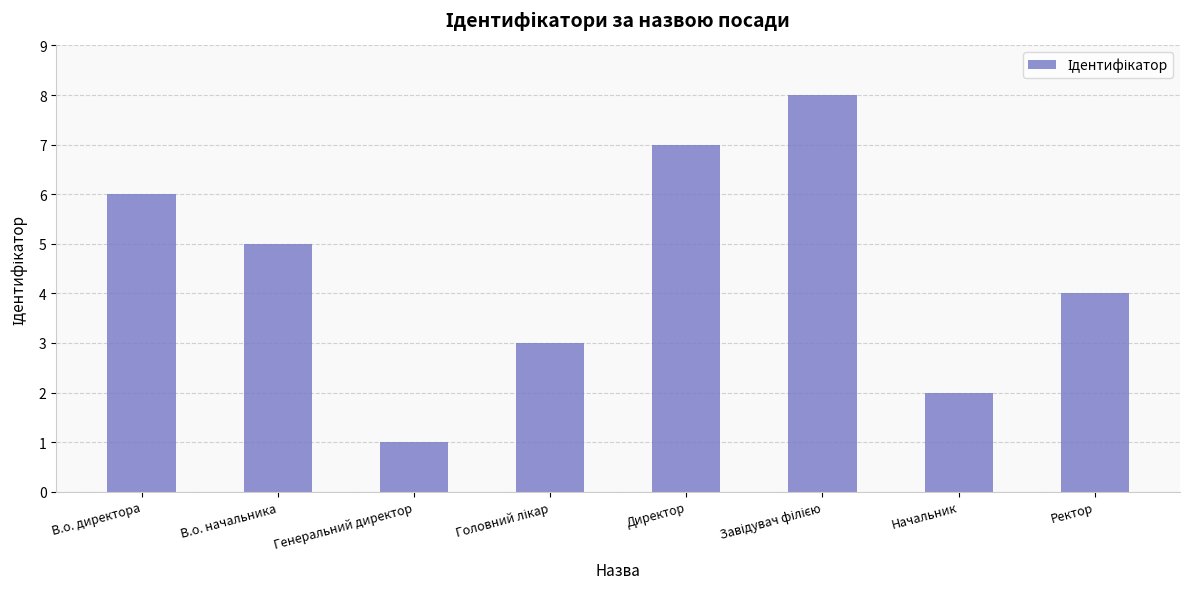

Between Директор and Генеральний директор, which is larger?

Директор